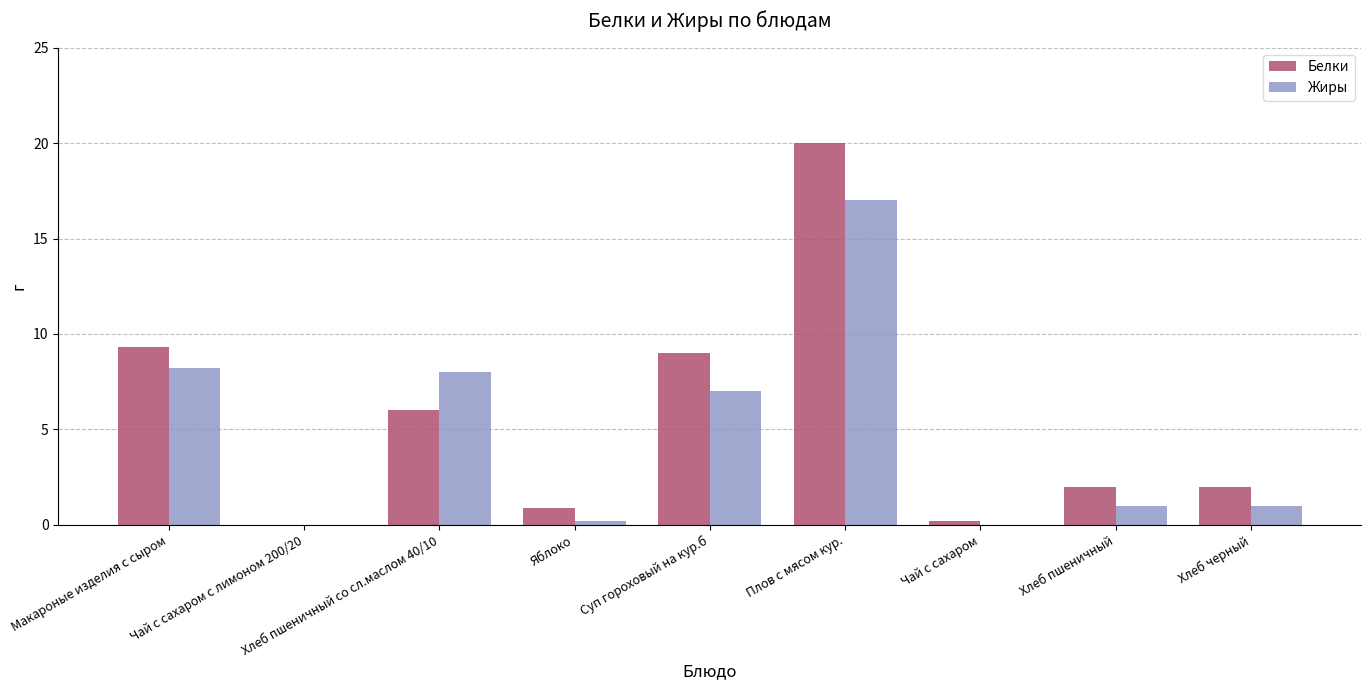

At which category does the chart reach its peak across all series?

Плов с мясом кур.